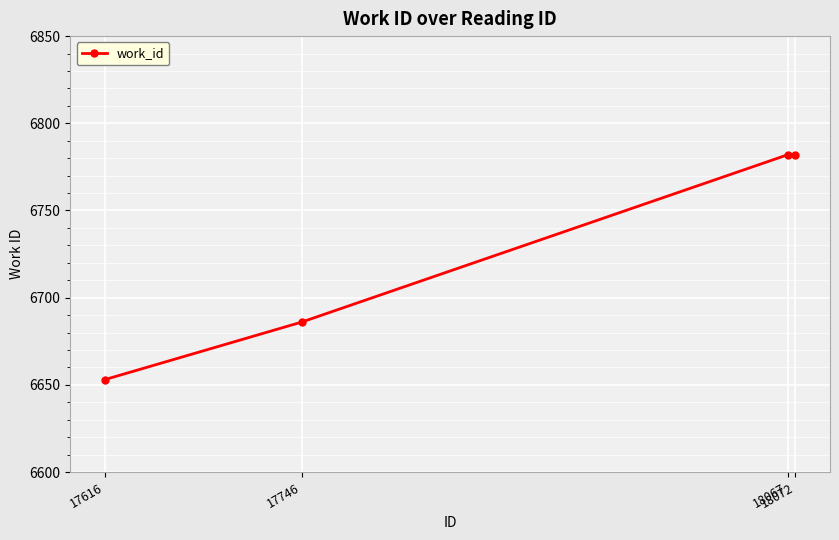

How many values are between 6686 and 6782?

3